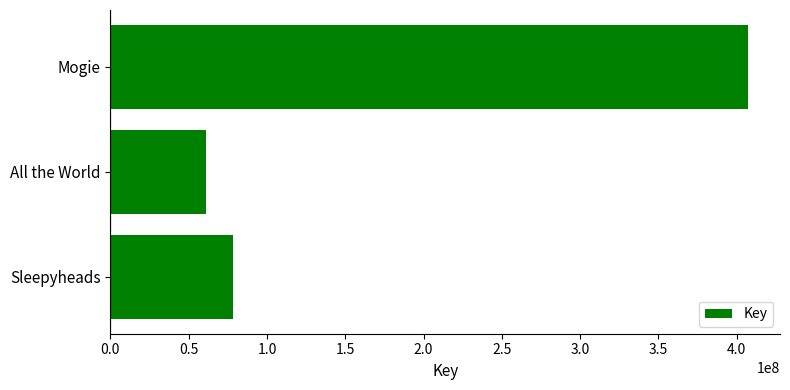

Reading bottom to top, list all the values displayed in this chart.

Sleepyheads=78620432	All the World=60997817	Mogie=407250477